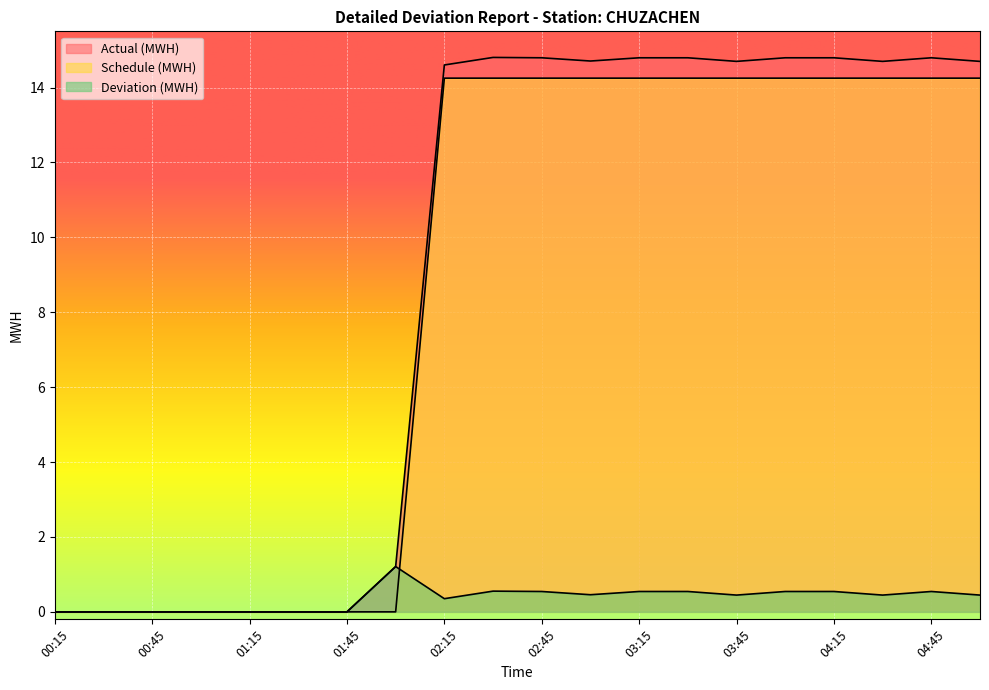

How many values in the Actual (MWH) series exceed 14?

12